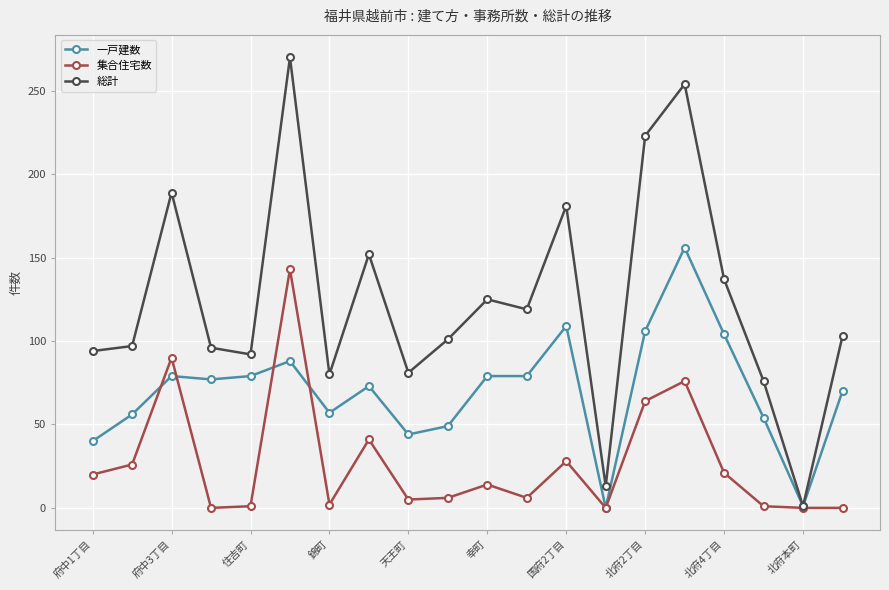

Which series has the largest total across all categories?

総計